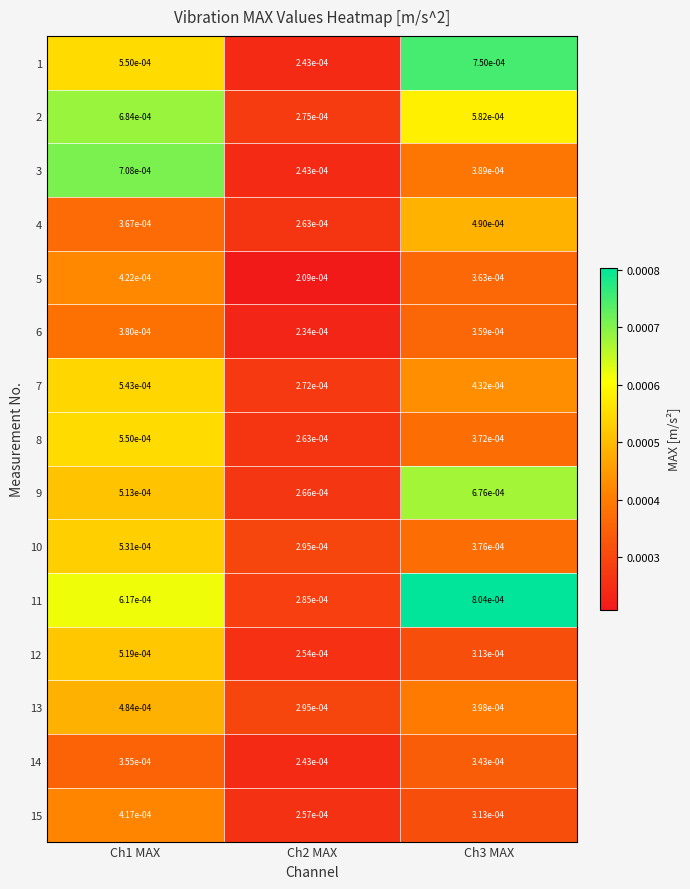

Is the value of 1 at Ch3 MAX greater than the value of 11 at Ch2 MAX?

Yes